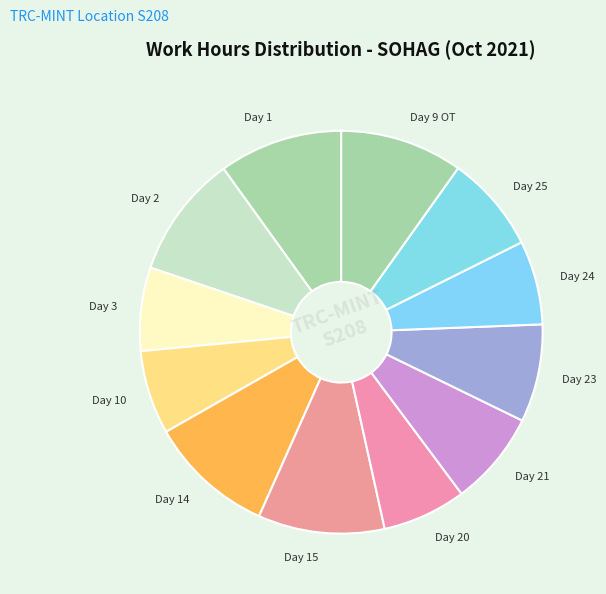

Between Day 25 and Day 24, which is larger?

Day 25